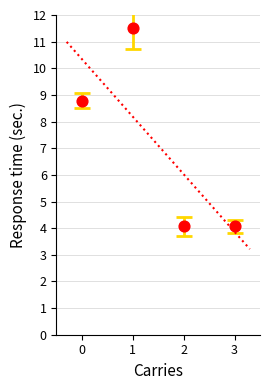

What is the range of Y values (max minus min)?

7.4